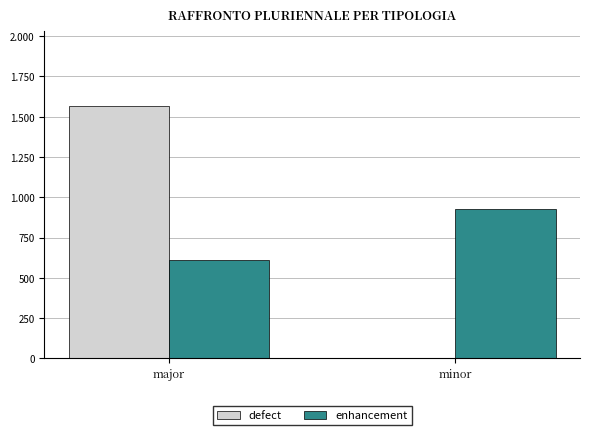

Reading right to left, transcribe all the data shown in this chart.

defect: minor=0	major=1565
enhancement: minor=925	major=613